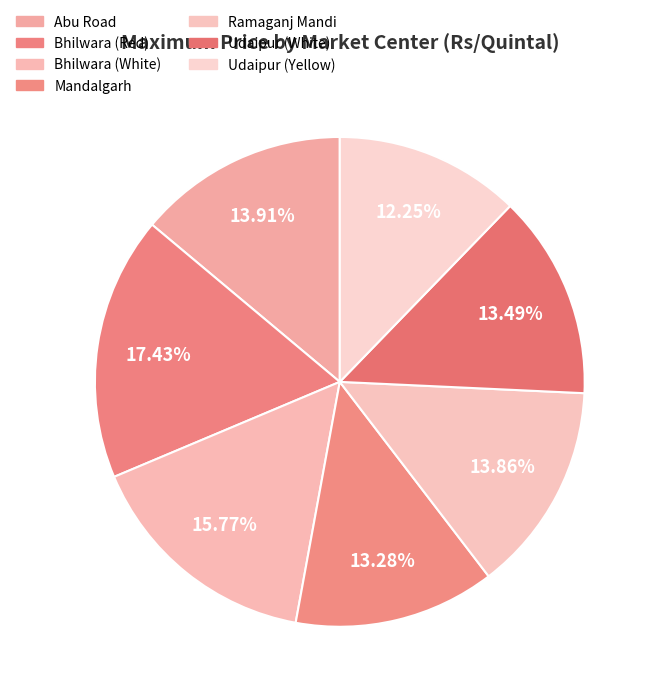

Is there a majority slice in this chart?

No